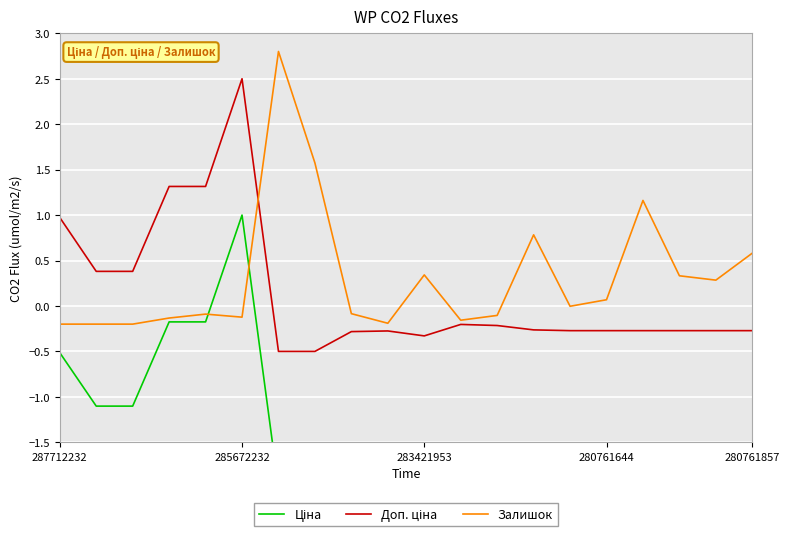

True or false: Ціна and Залишок intersect in this chart.

True